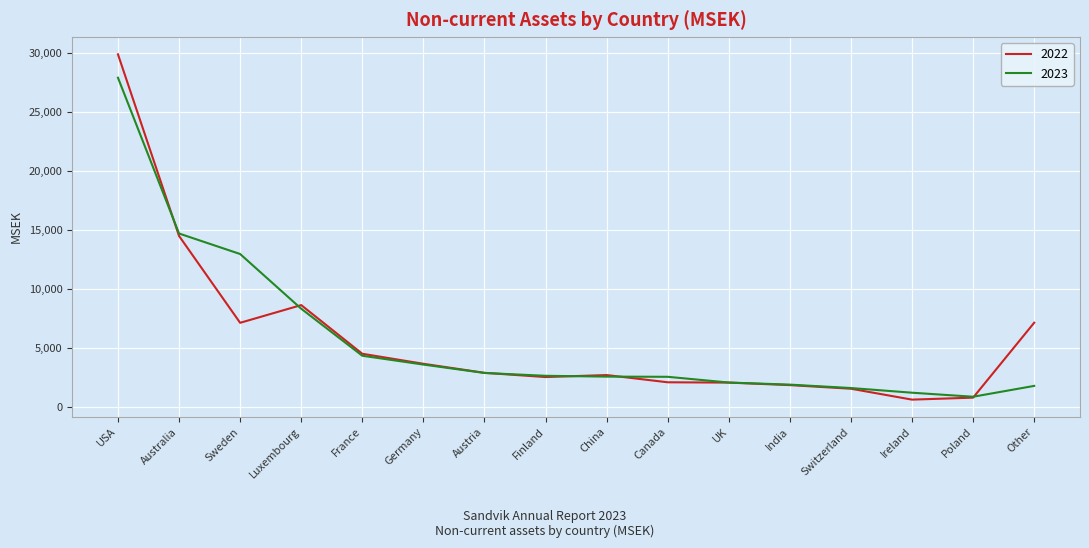

Which series has the widest spread of values?

2022